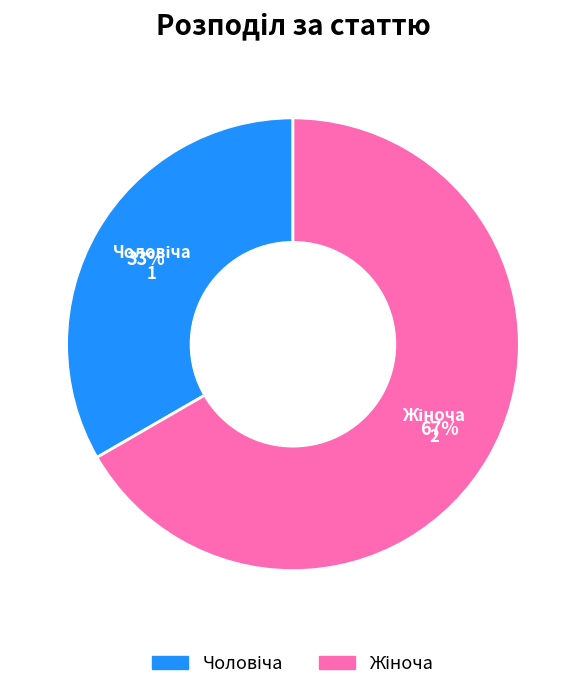

To the nearest percent, what is the average slice percentage?

50%